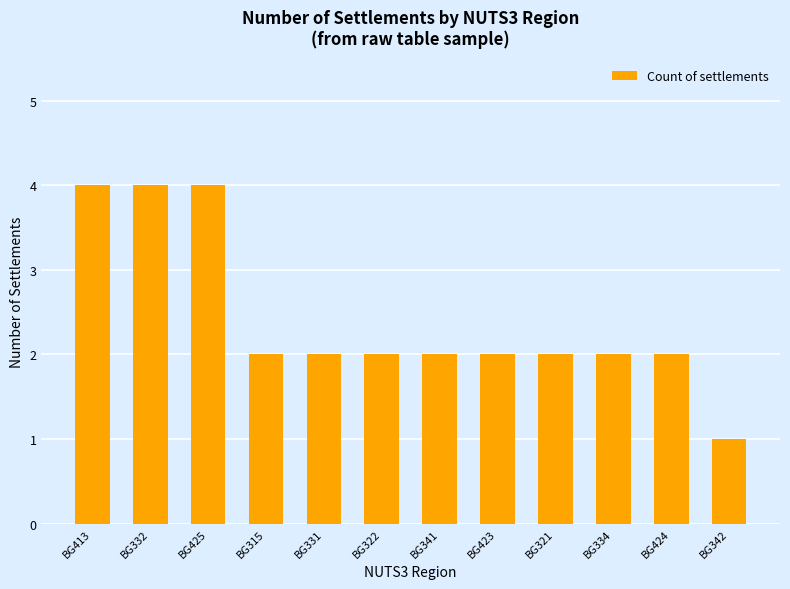

True or false: the data shows 2 at BG424.

True